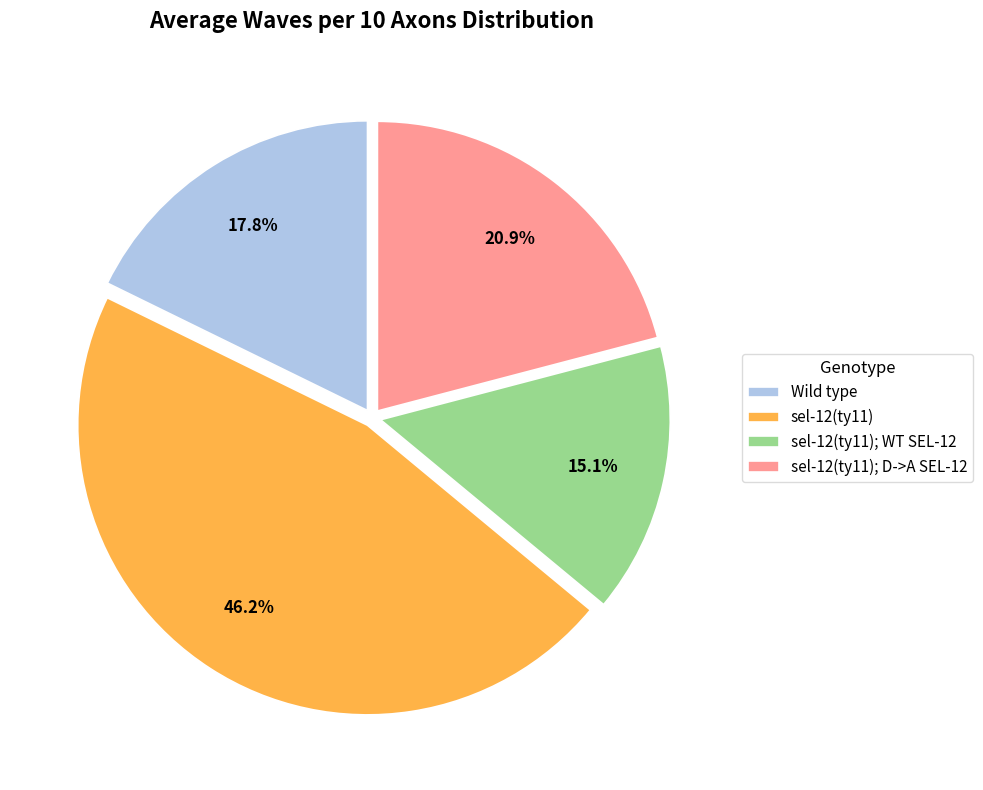

What percentage is the sel-12(ty11); D->A SEL-12 slice, to the nearest percent?

21%